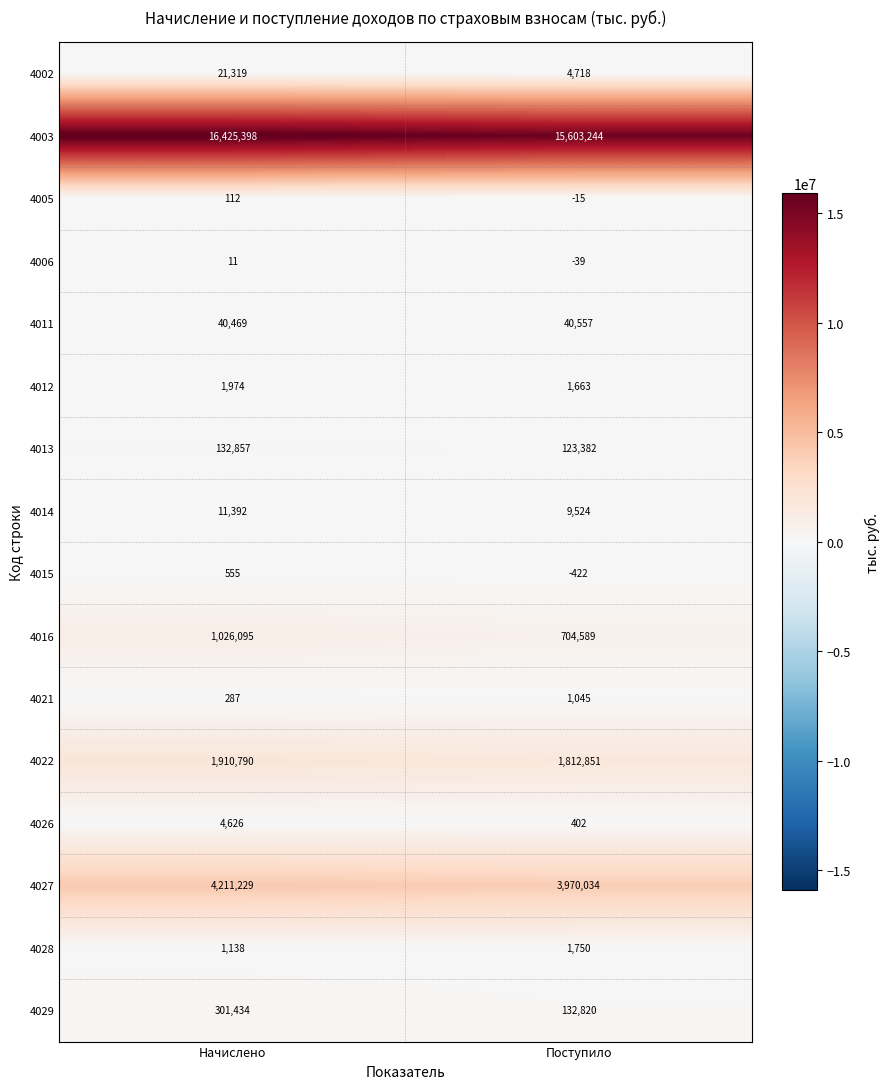

What is the highest value of the 4016 series?

1026095